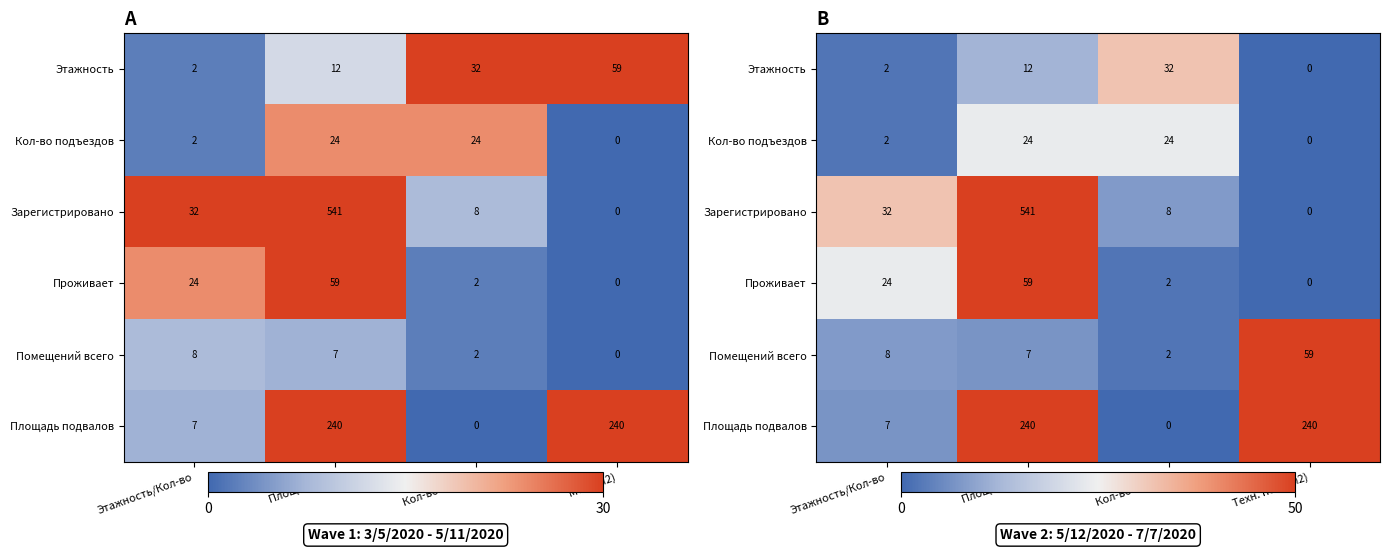

Which category has the highest value in the Площадь подвалов series?

Площади (м)